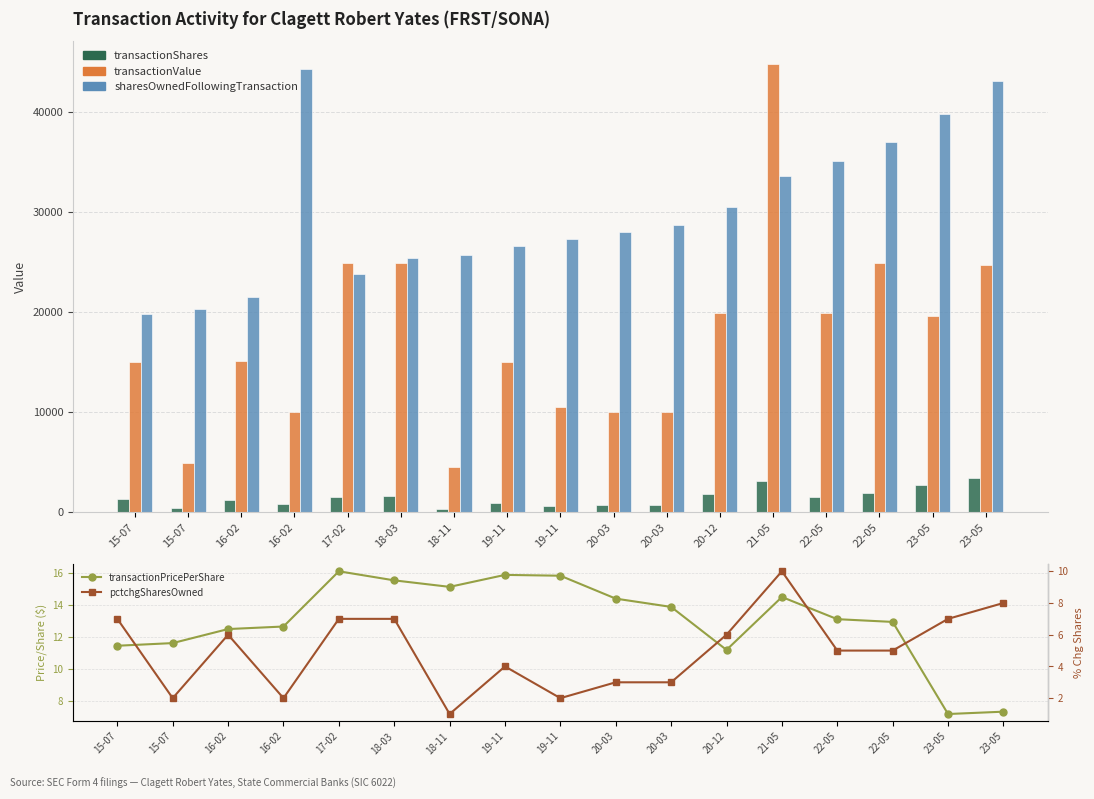

The value of transactionShares at 23-05 is 2730.0. True or false?

True